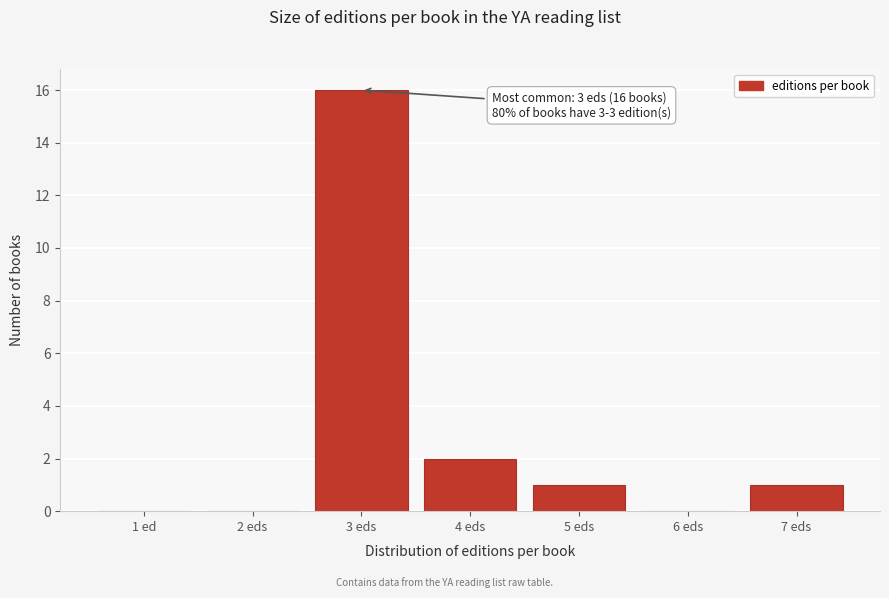

Reading left to right, list all the values displayed in this chart.

1 ed=0	2 eds=0	3 eds=16	4 eds=2	5 eds=1	6 eds=0	7 eds=1